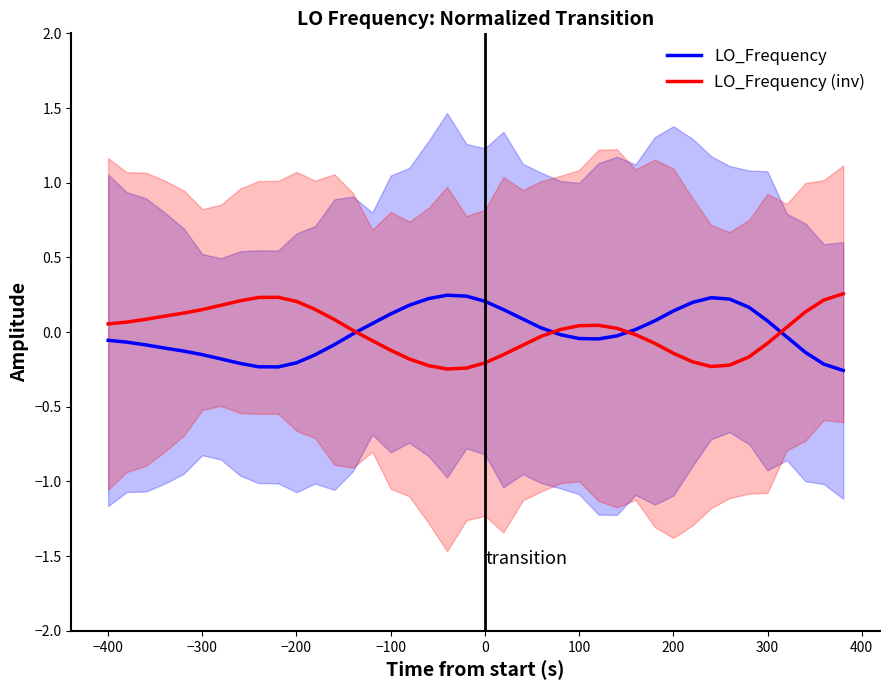

How many interior local peaks does the LO_Frequency (inv) series have?

2